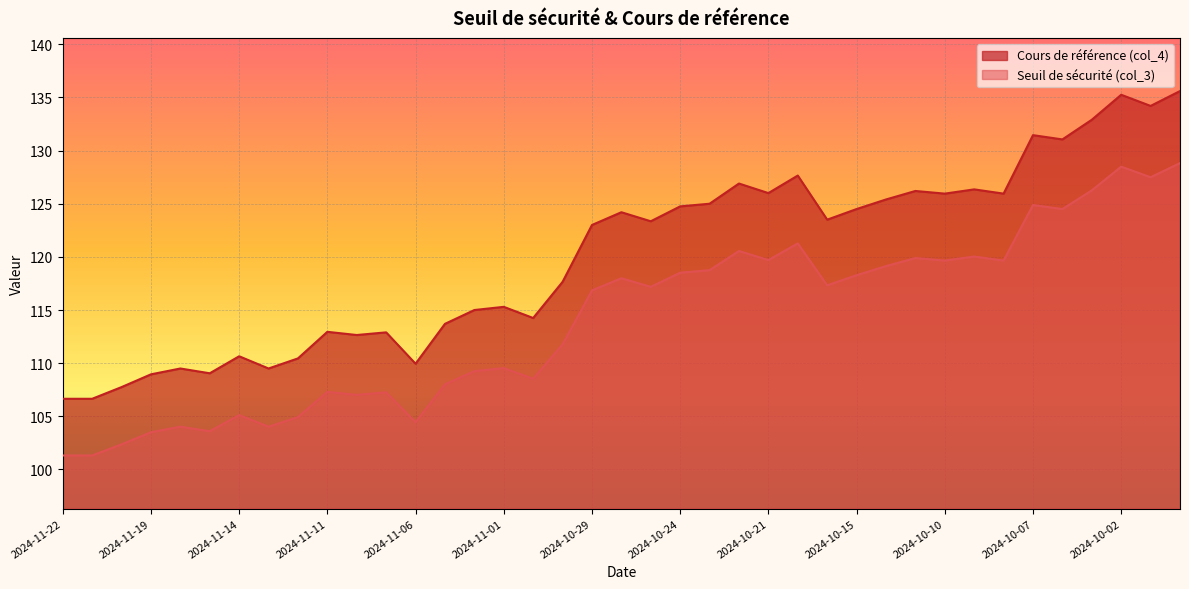

How many interior local peaks does the Seuil de sécurité (col_3) series have?

12